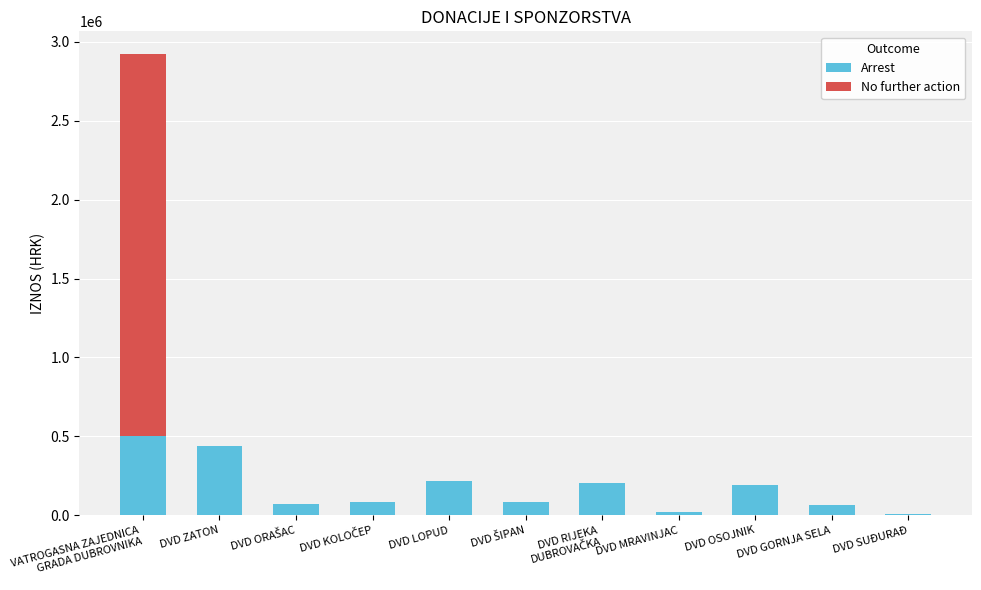

What is the maximum value for Arrest?

500000